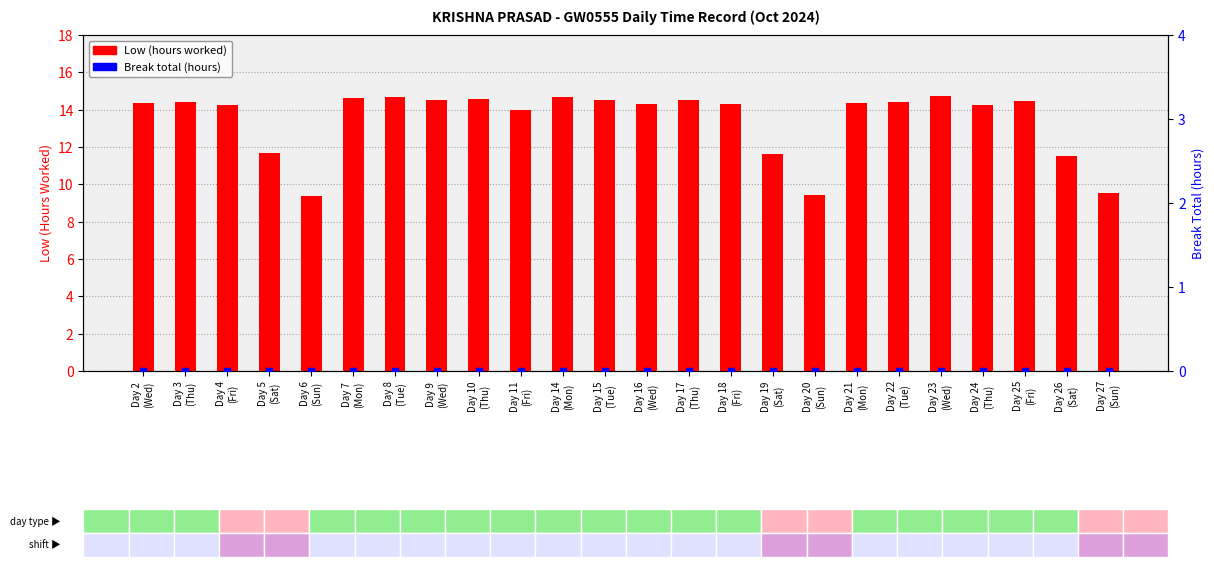

Which series reaches the minimum Y coordinate?

Break total (hours)